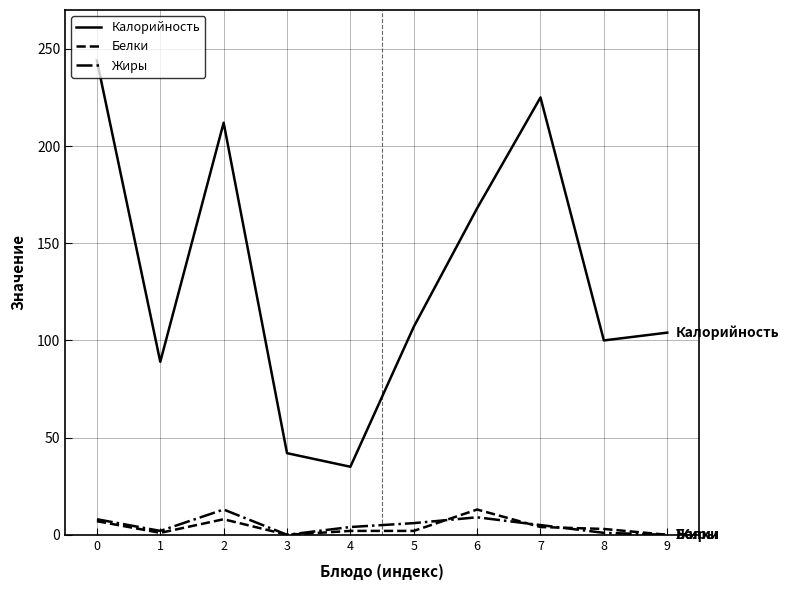

True or false: Белки has more than 0 points higher than both neighbors.

True